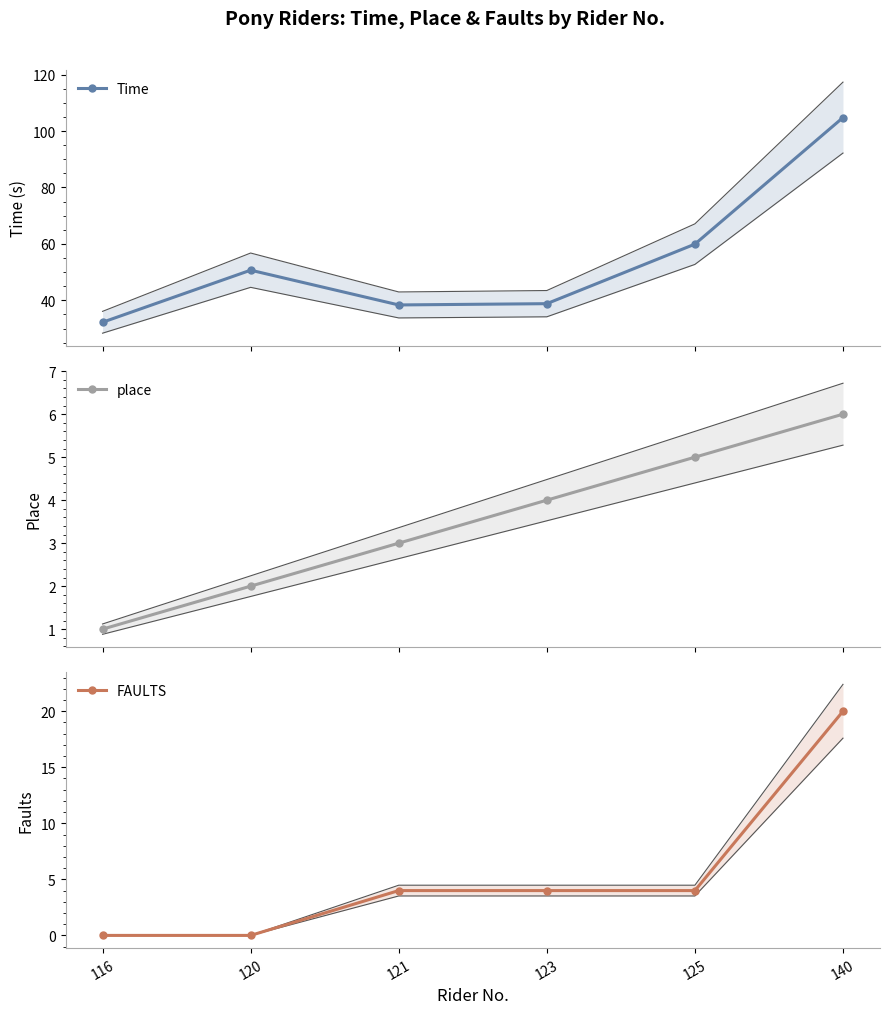

Count the FAULTS values in the range 0 to 4.

5